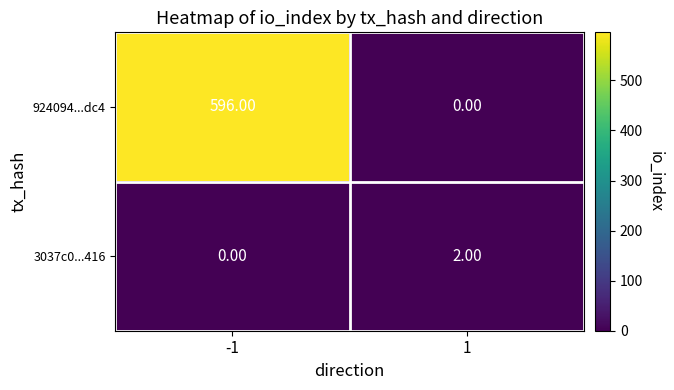

Which label corresponds to the largest value in the chart?

-1